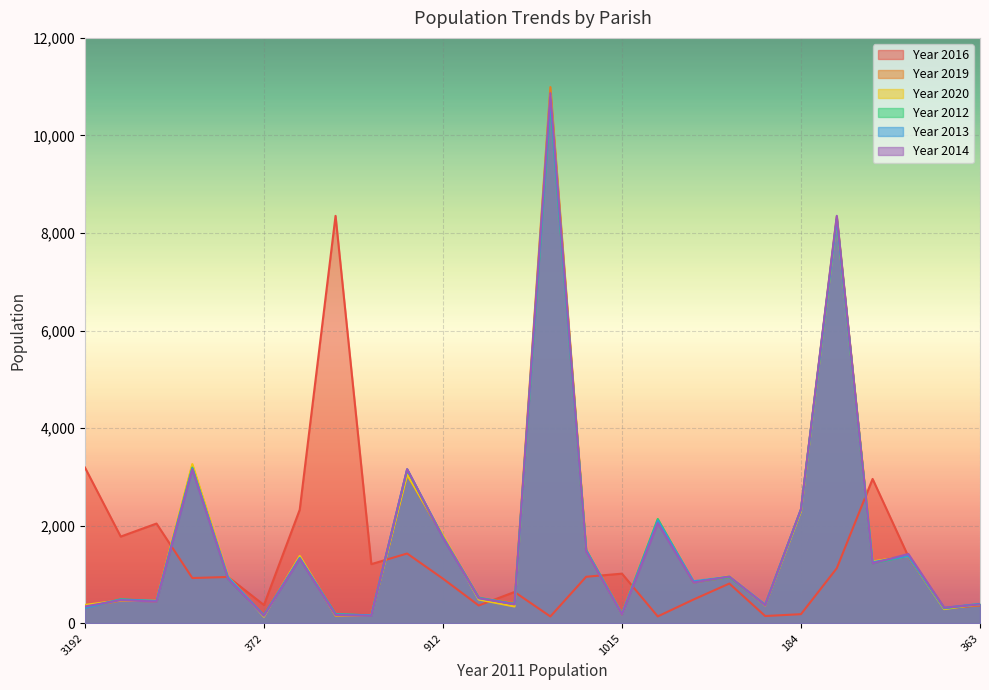

Reading left to right, what are all the values shown in this chart?

Year 2016: 3192	1775	2042	925	947	372	2326	8351	1210	1428	912	362	639	137	951	1015	138	485	812	146	184	1126	2957	1363	304	363
Year 2019: 335	460	448	3233	934	148	1358	151	160	3043	1775	508	415	10992	1485	179	2112	835	945	363	2314	8335	1260	1394	312	369
Year 2020: 374	468	458	3262	953	133	1378	159	167	3046	1799	484	341	10824	1496	188	2128	852	961	364	2295	8258	1266	1376	288	394
Year 2012: 316	490	451	3190	903	161	1327	186	158	3146	1763	522	390	10660	1501	186	2136	841	944	370	2335	8284	1231	1378	304	392
Year 2013: 315	482	456	3166	943	157	1339	180	161	3155	1762	514	393	10730	1496	185	2104	859	954	377	2330	8284	1250	1379	314	395
Year 2014: 343	471	443	3154	903	151	1318	167	151	3158	1750	511	385	10866	1472	179	2051	833	956	365	2336	8352	1227	1418	316	385